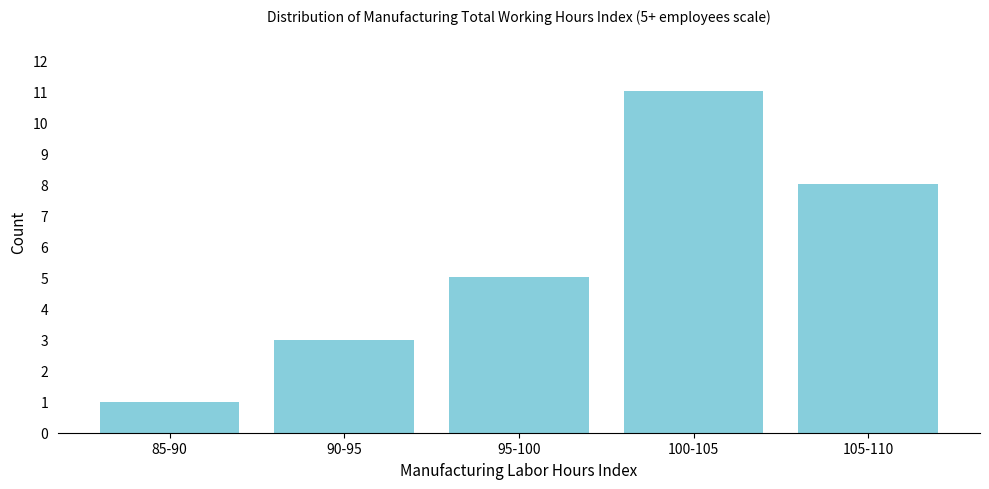

Reading left to right, extract all data points from this chart.

85-90=1	90-95=3	95-100=5	100-105=11	105-110=8